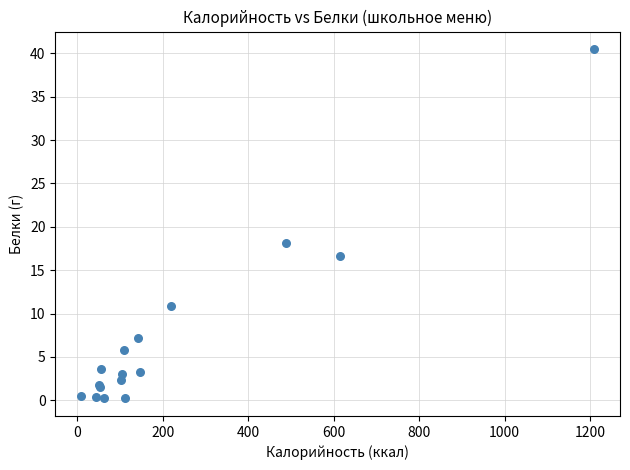

What Y value in the scatter plot is closest to 20?

18.1